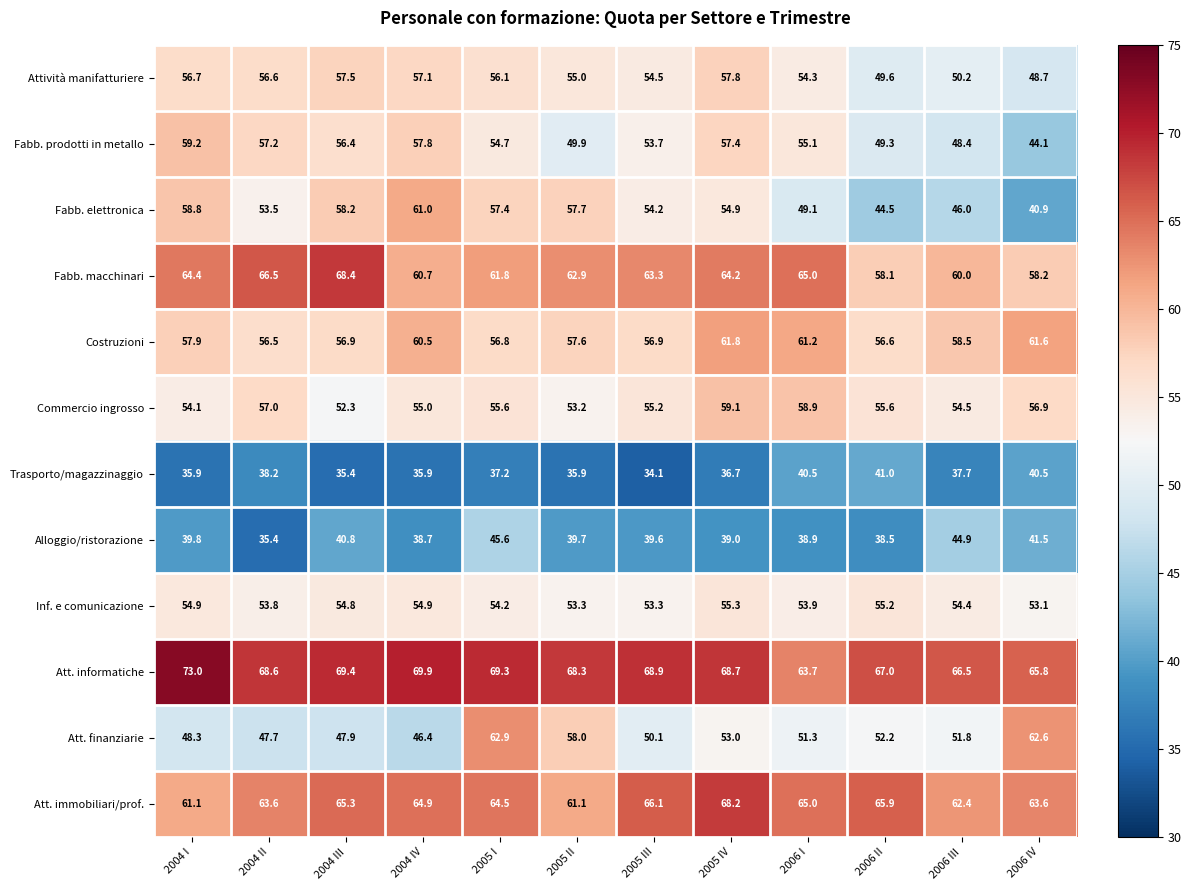

Which series has the largest total across all categories?

Att. informatiche